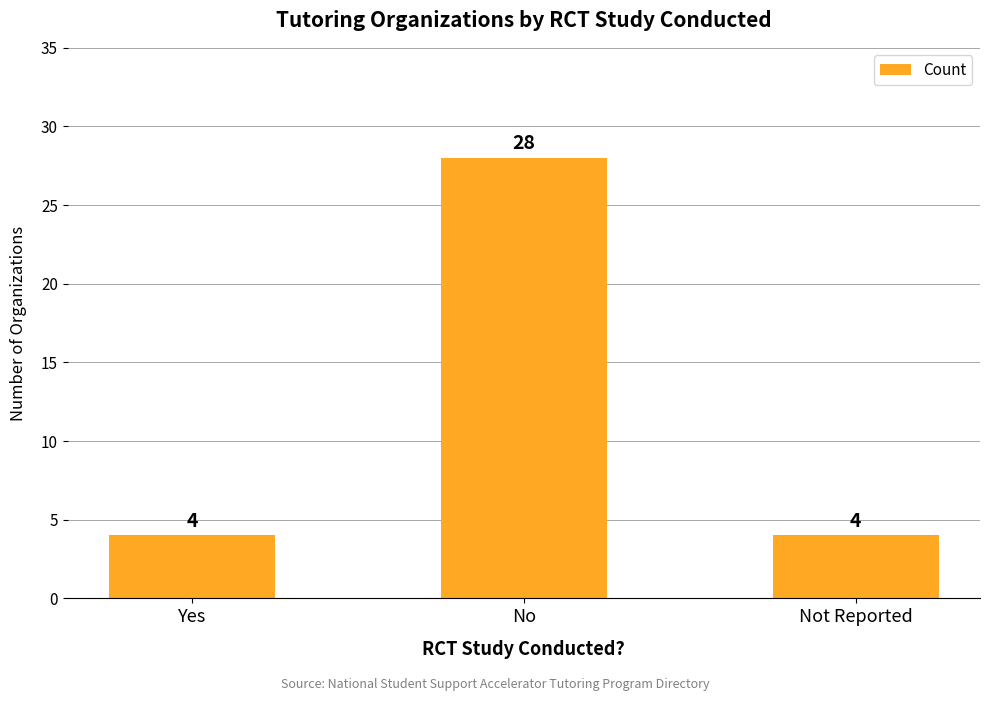

What is the sum of the values at No and Yes?

32